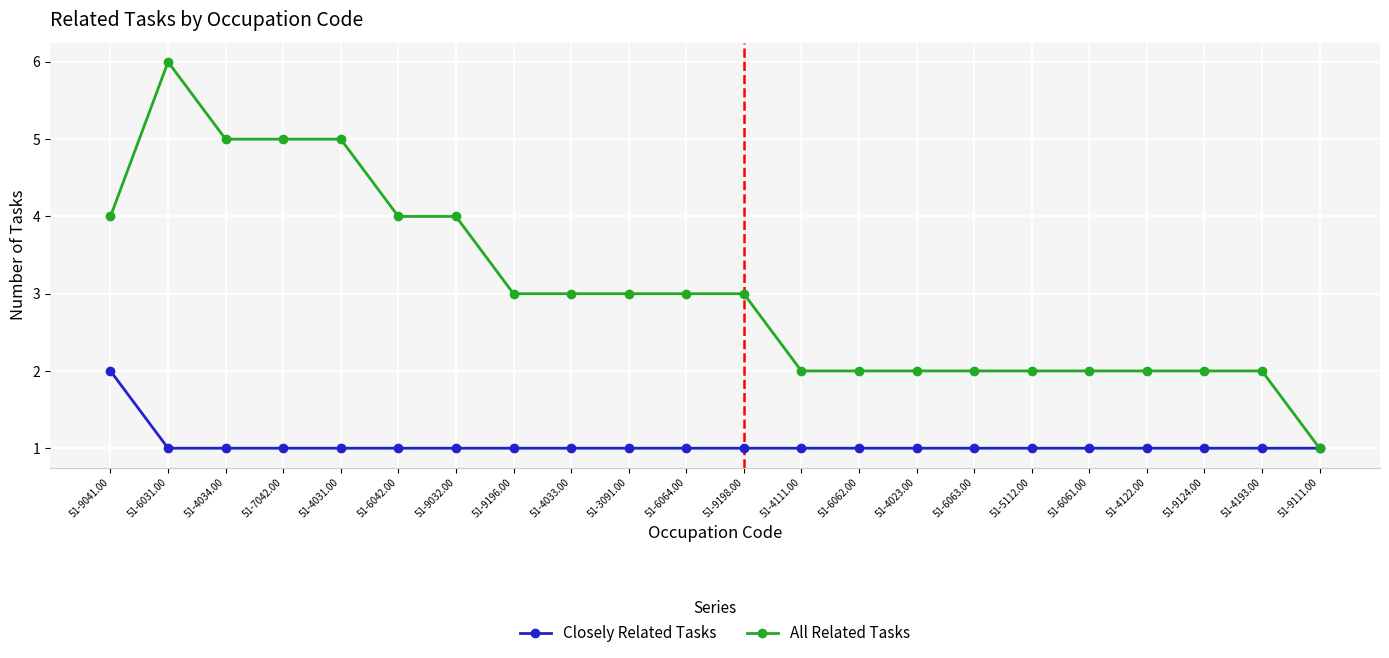

The Closely Related Tasks series shows 1 at 51-6062.00. True or false?

True